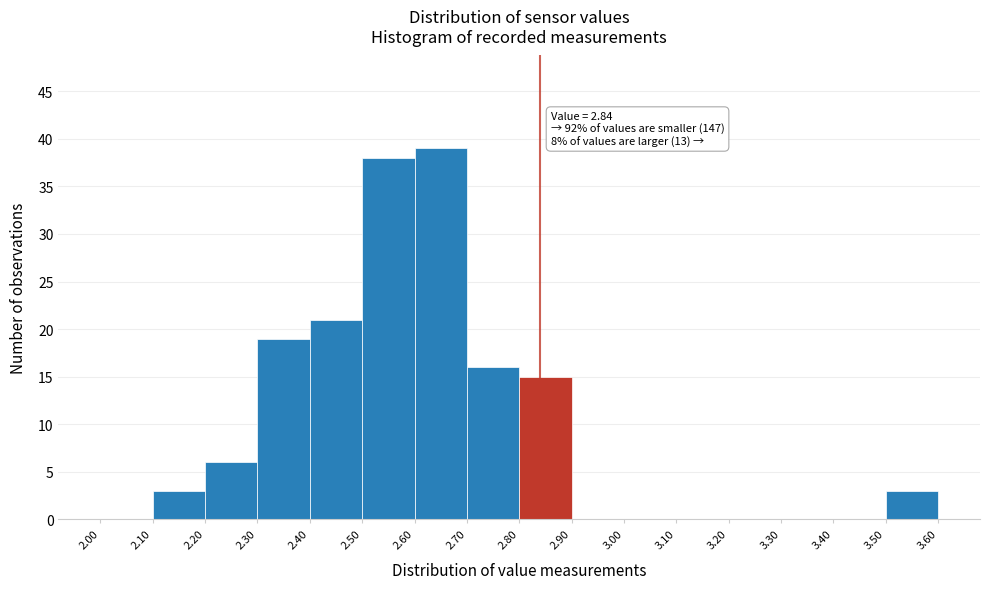

Over which range of the x-axis is the bar tallest?

2.60 to 2.70